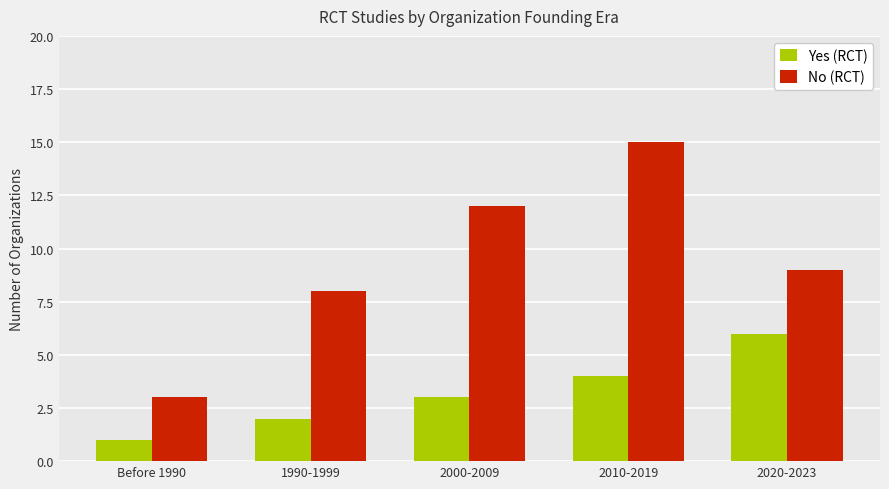

What is the maximum value for No (RCT)?

15